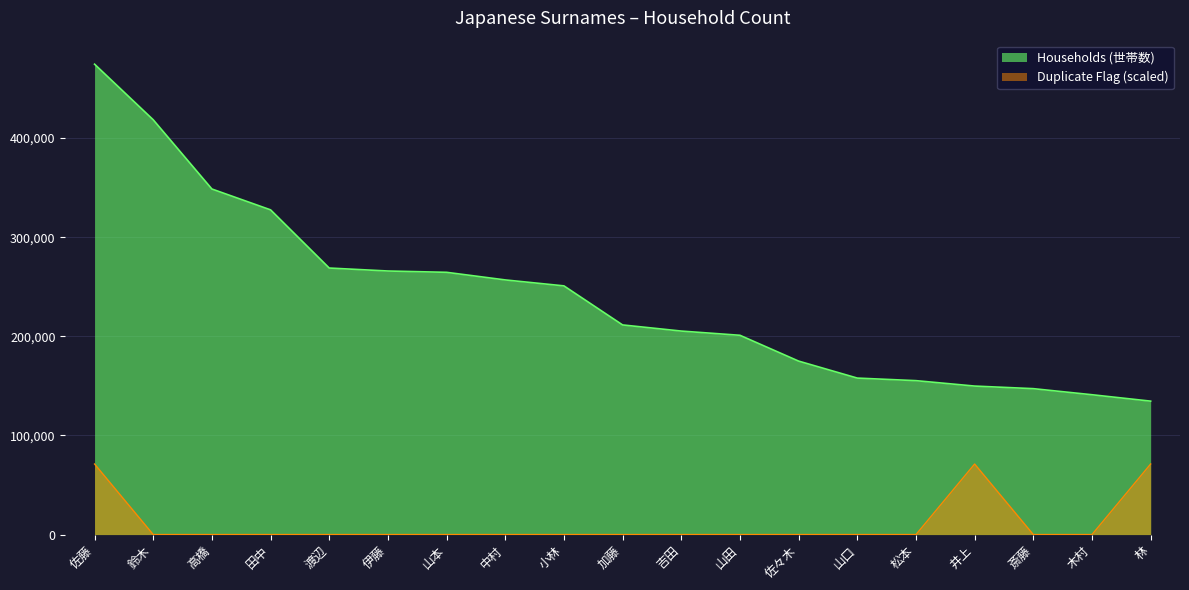

Is it true that Duplicate Flag equals 0.0 at 山田?

True